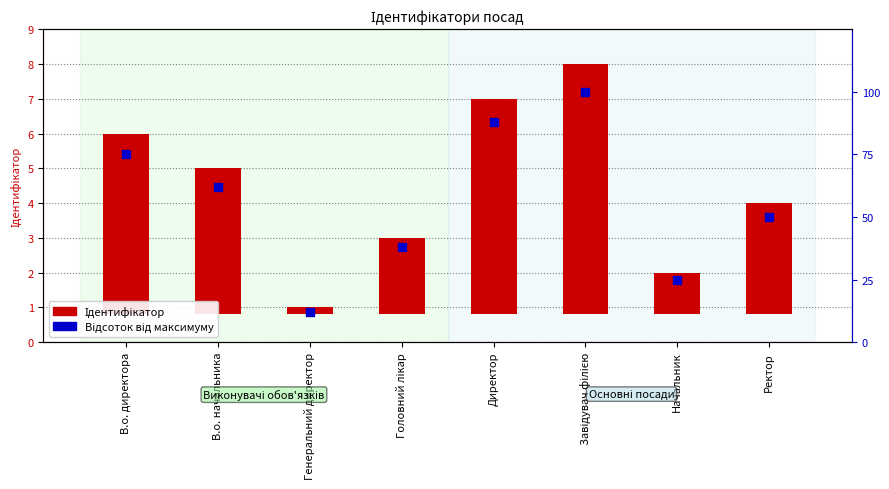

What is the total value across all series at Завідувач філією?

107.2